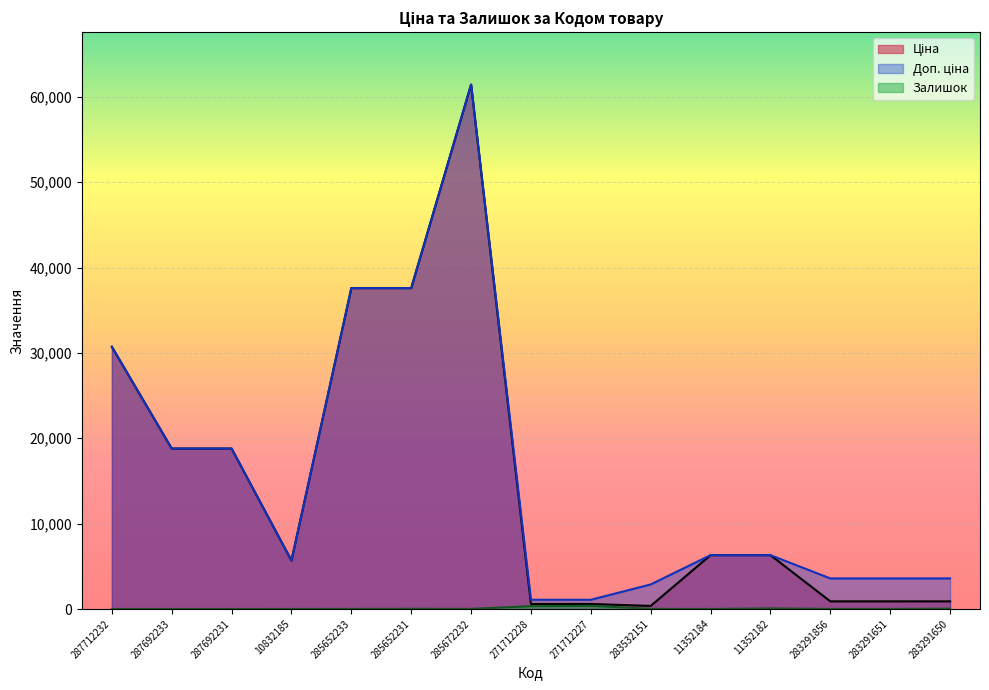

Rank the series at 285672232 from lowest to highest value.

Залишок, Ціна, Доп. ціна